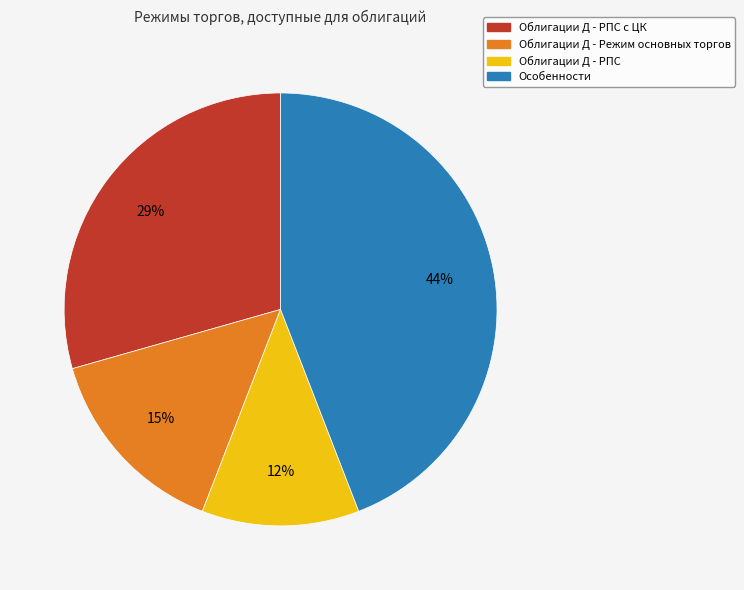

Is there a majority slice in this chart?

No